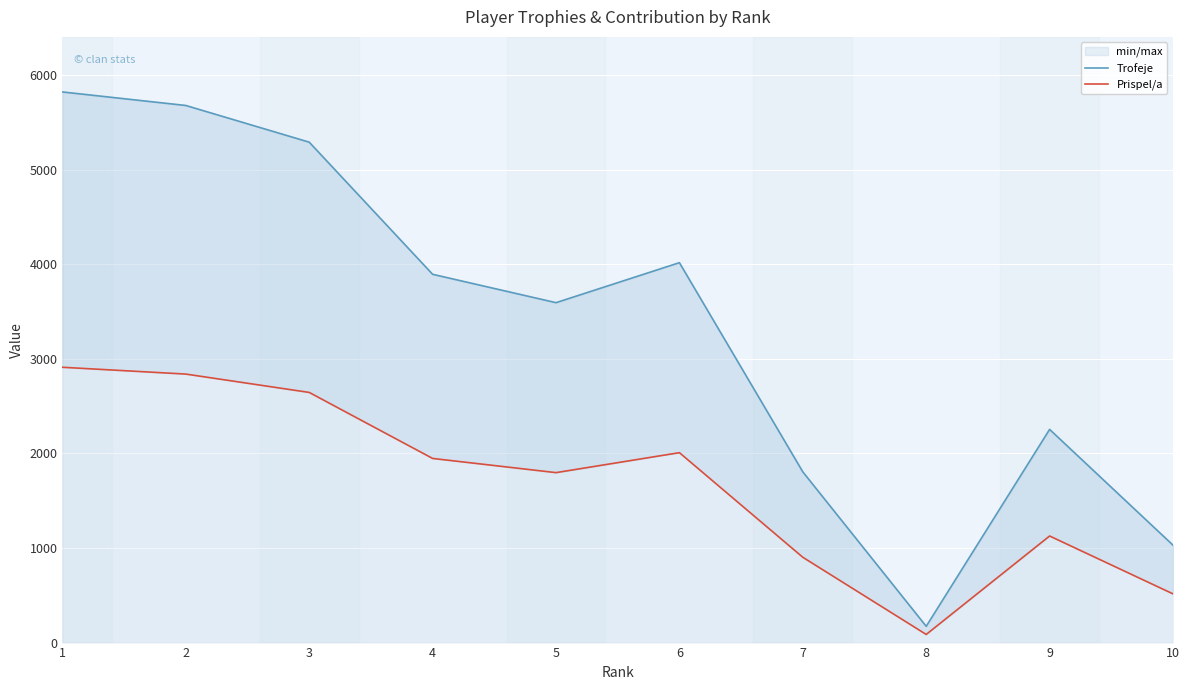

What is the value of the Prispel/a point at the 7th from the left?

902